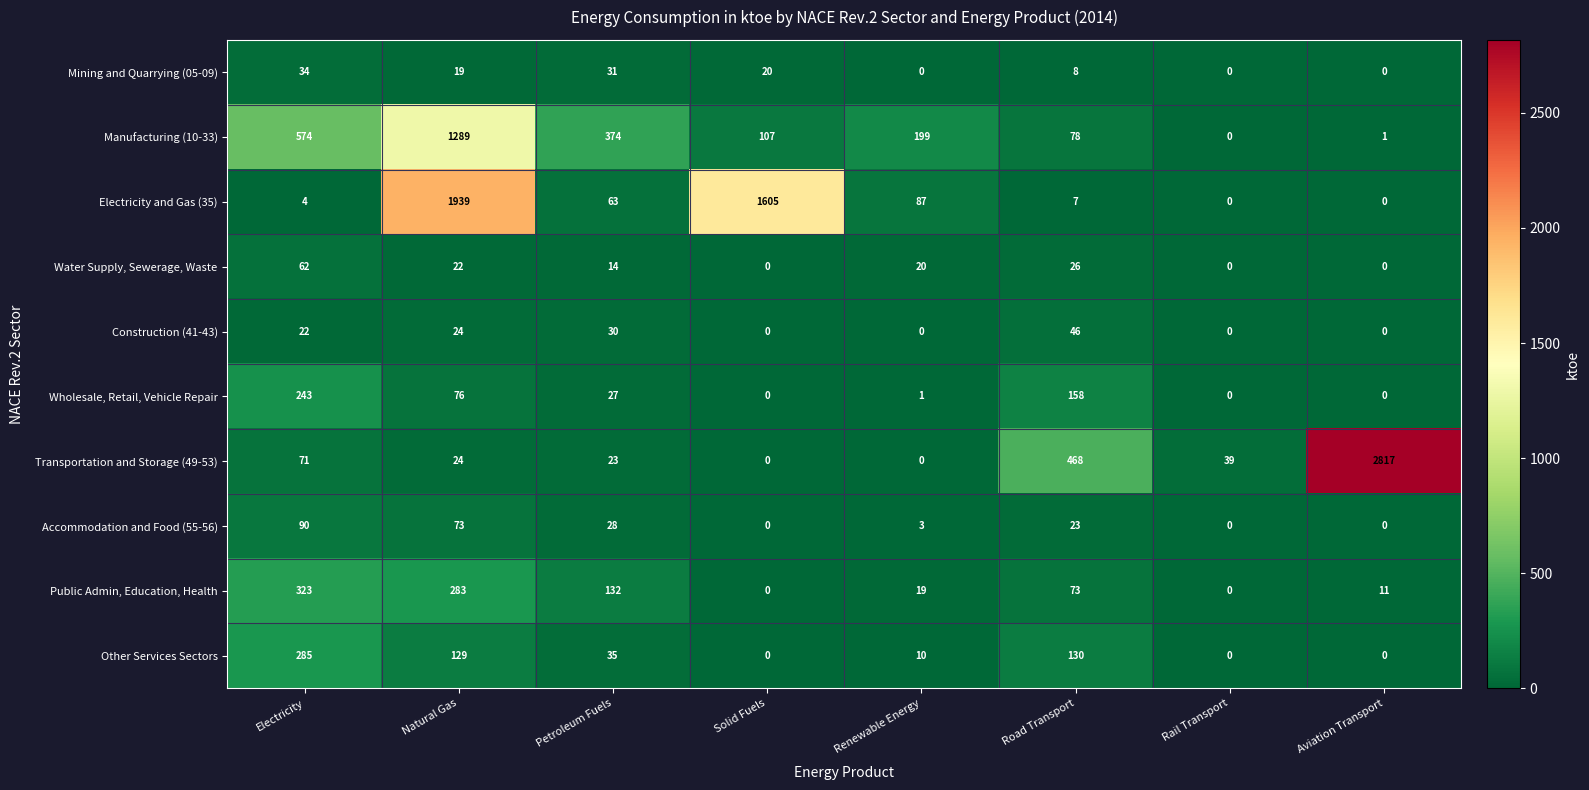

At how many categories does at least one series exceed 1485?

3